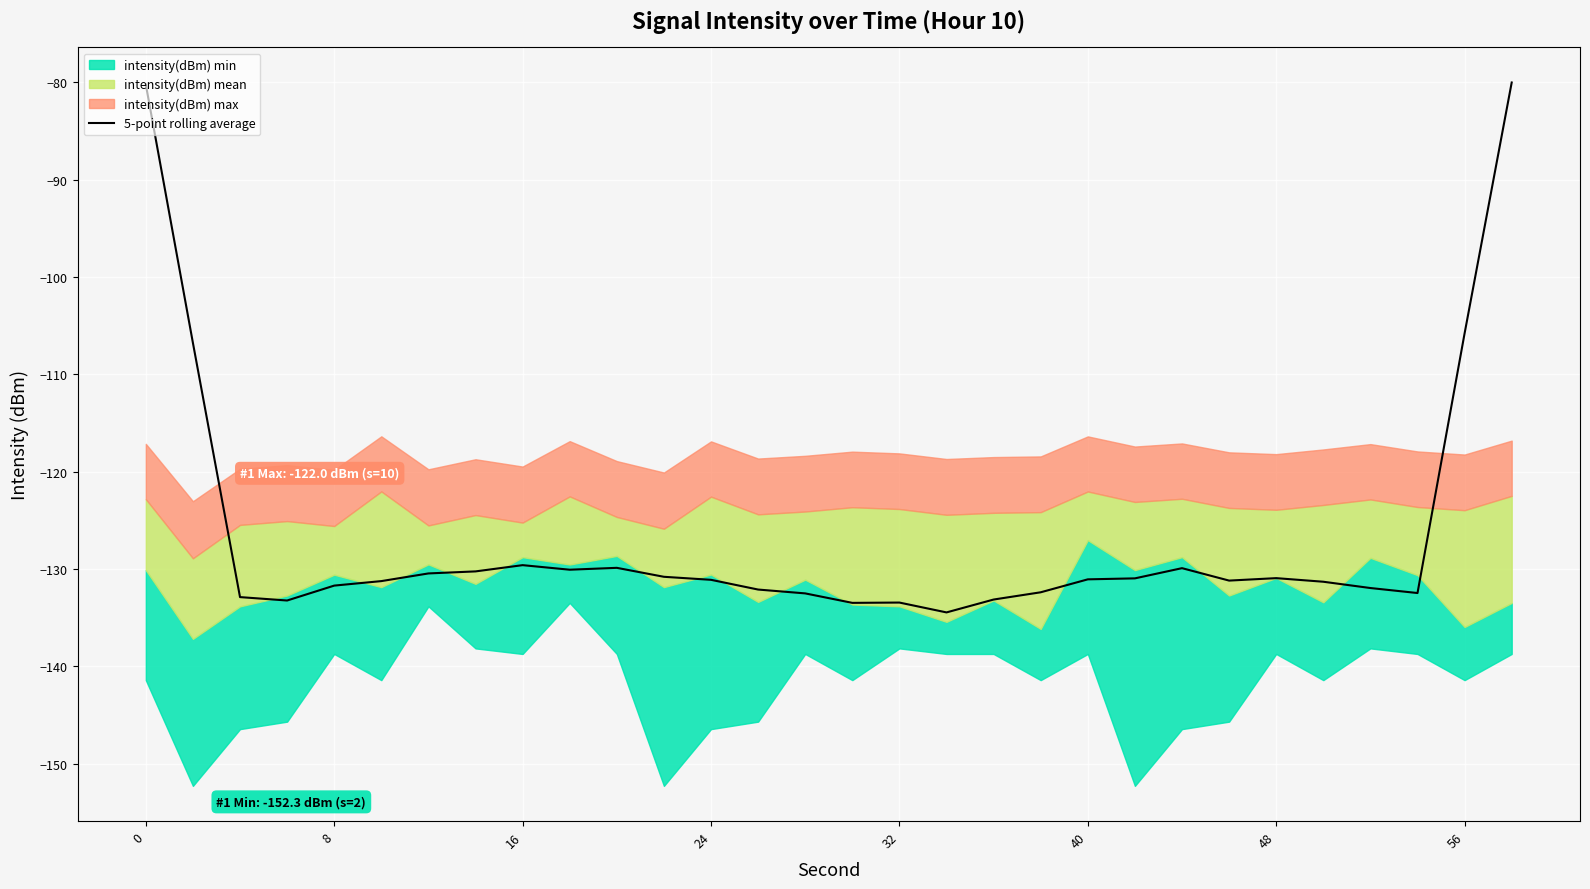

Is it true that the value at 0 is -30.7?

False